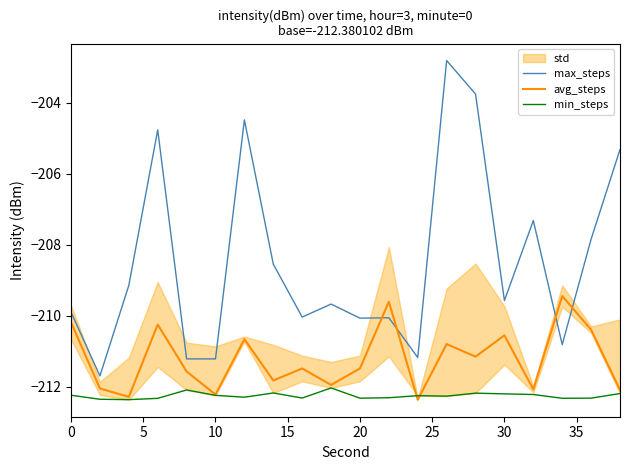

True or false: max_steps and min_steps intersect in this chart.

False